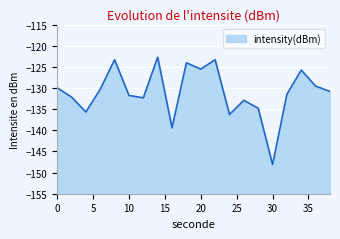

At which category does the data reach its first local valley?

4